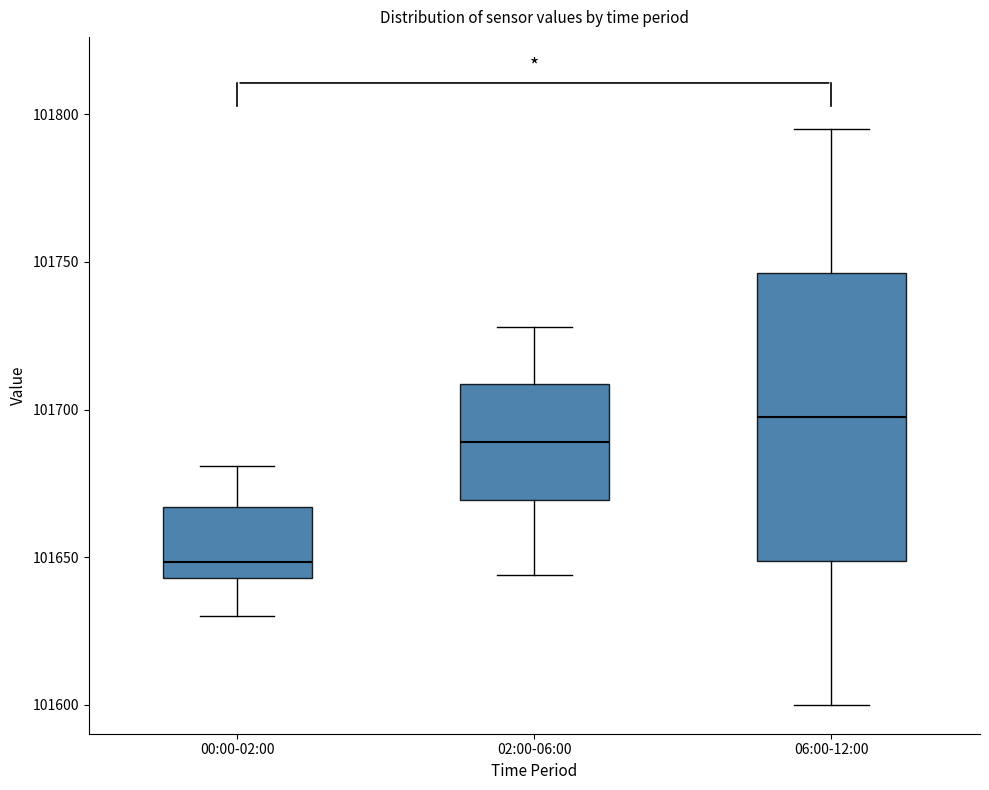

Reading left to right, read every box against the y-axis: the position of its median line, the range the box covers, and the ends of its whiskers. The values are not printed on the chart, so give them approximately, as read against the axis.

00:00-02:00: median 101650, box 101645 to 101665, whiskers 101630 to 101680
02:00-06:00: median 101690, box 101670 to 101710, whiskers 101645 to 101730
06:00-12:00: median 101700, box 101650 to 101745, whiskers 101600 to 101795